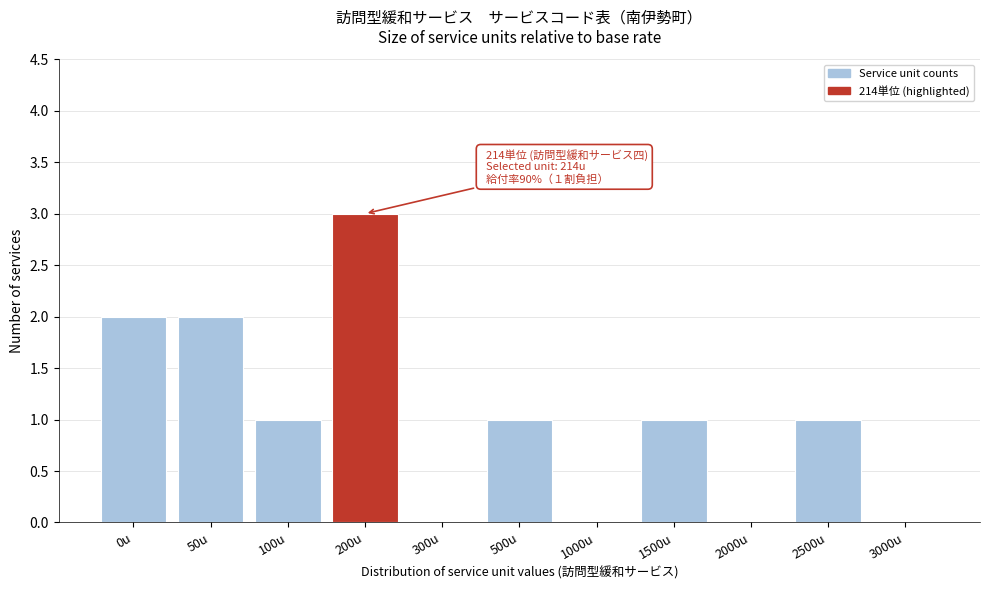

Reading right to left, list all the values displayed in this chart.

3000u=0	2500u=1	2000u=0	1500u=1	1000u=0	500u=1	300u=0	200u=3	100u=1	50u=2	0u=2